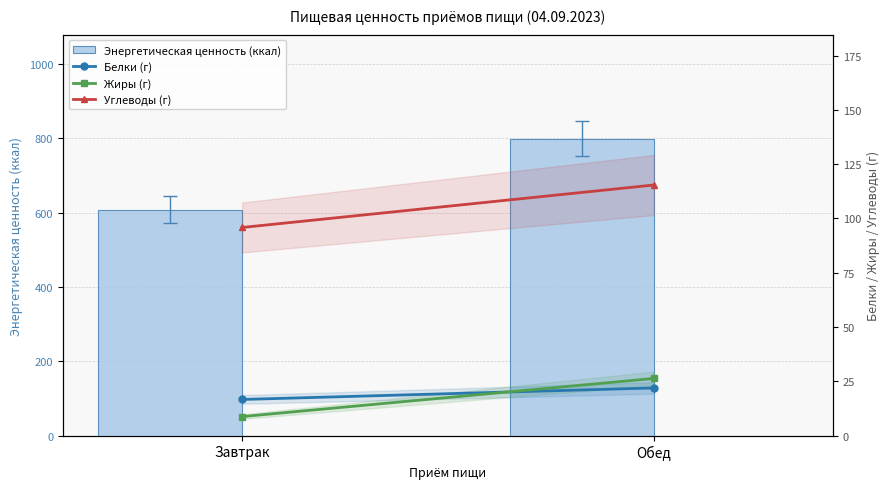

Reading right to left, list all the values displayed in this chart.

Энергетическая ценность (ккал): 798.8	608.1
Белки (г): 21.9	16.6
Жиры (г): 26.3	8.8
Углеводы (г): 115.4	95.8